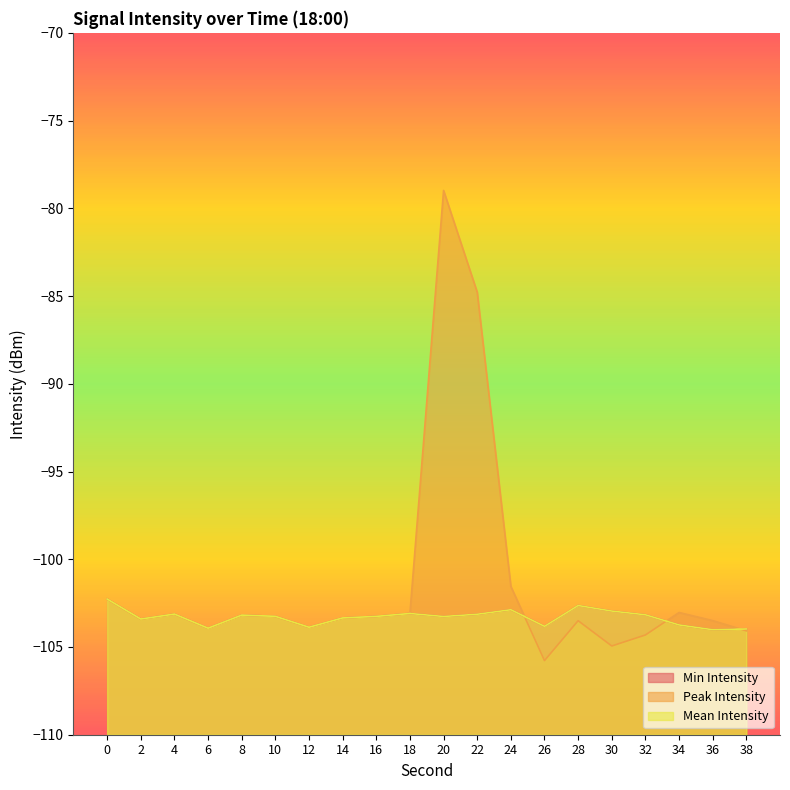

What is the maximum value shown in the chart?

-79.0